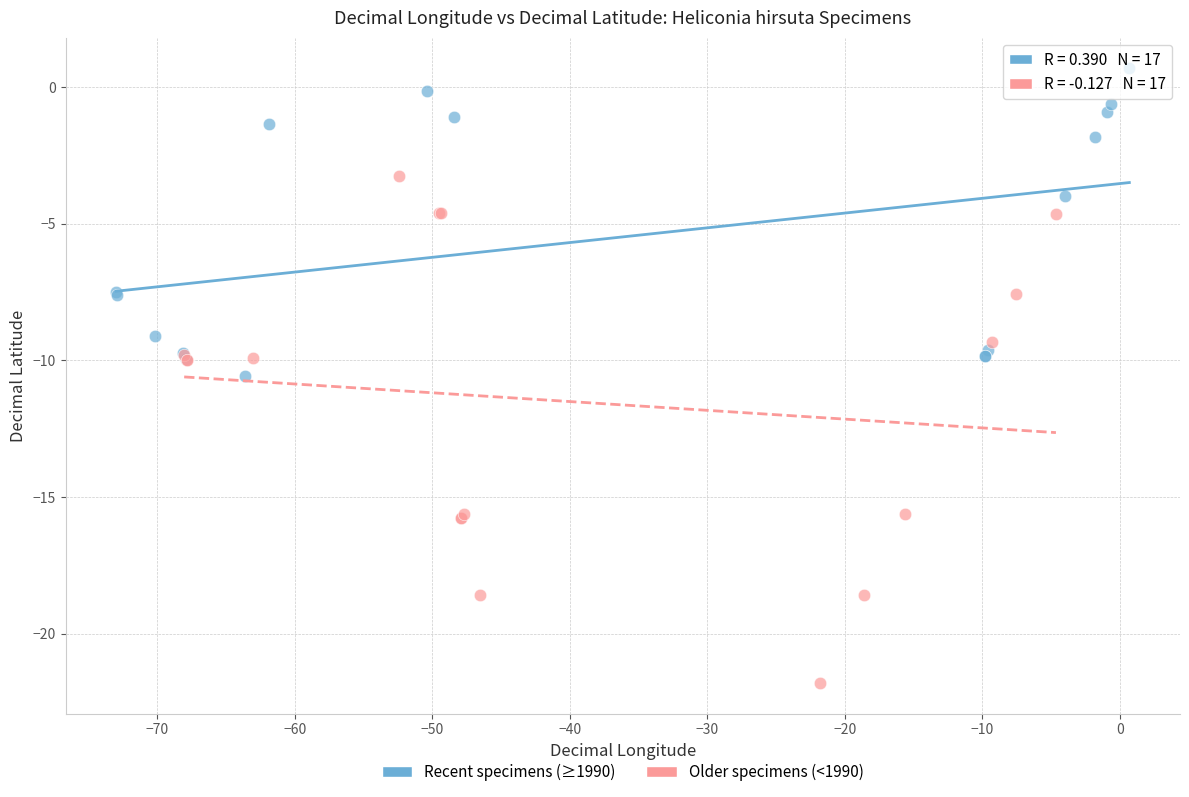

Which series contains the lowest Y value?

Older specimens (<1990)